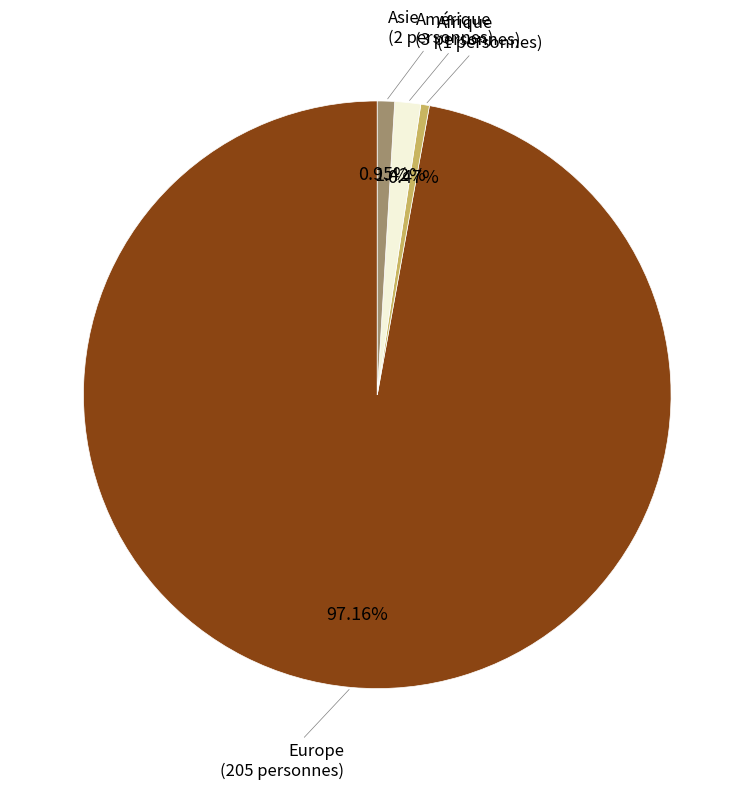

What portion of the pie excludes Europe?

2.8%